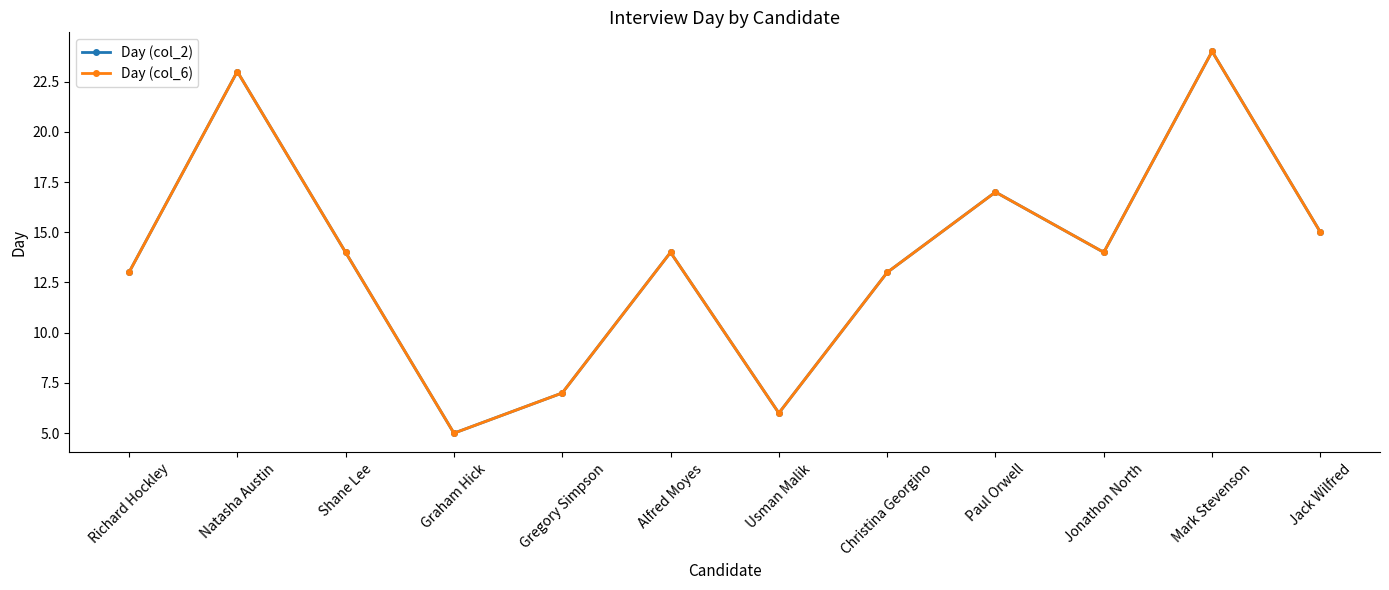

How many interior local valleys does the Day (col_6) series have?

3